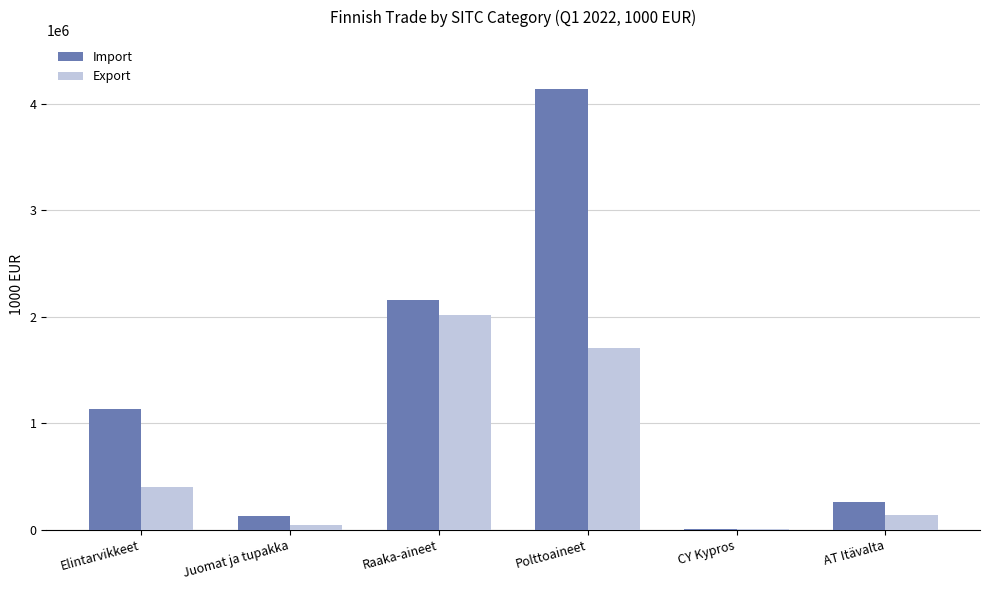

What is the difference between the Import values at CY Kypros and Raaka-aineet?

2157515